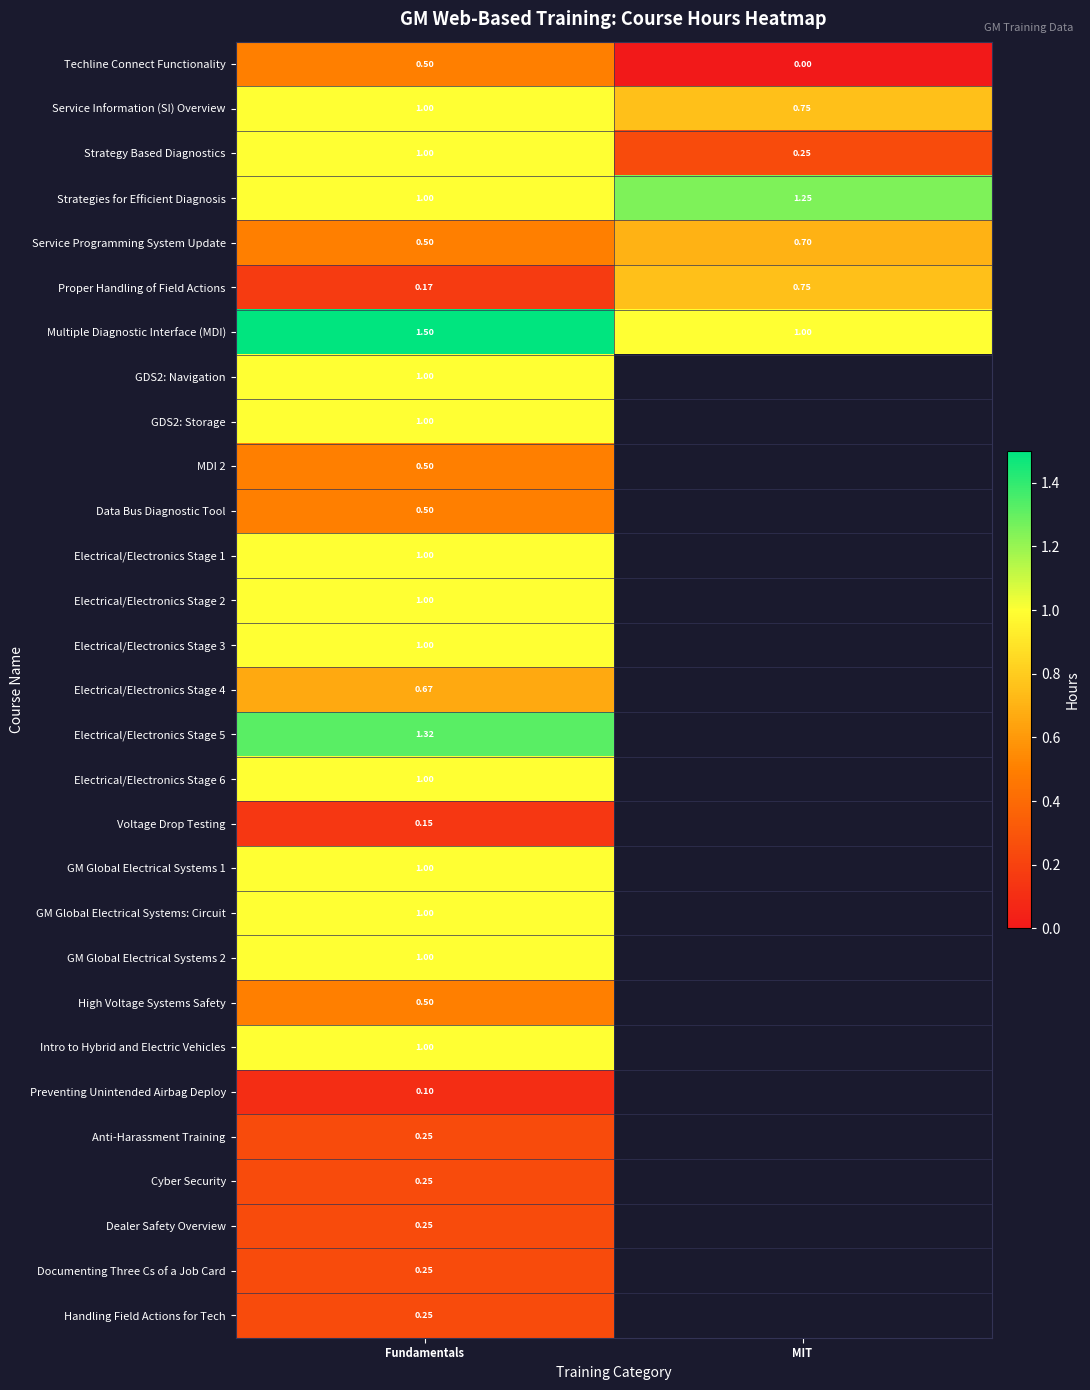

At which label does Service Information (SI) Overview reach its minimum?

MIT